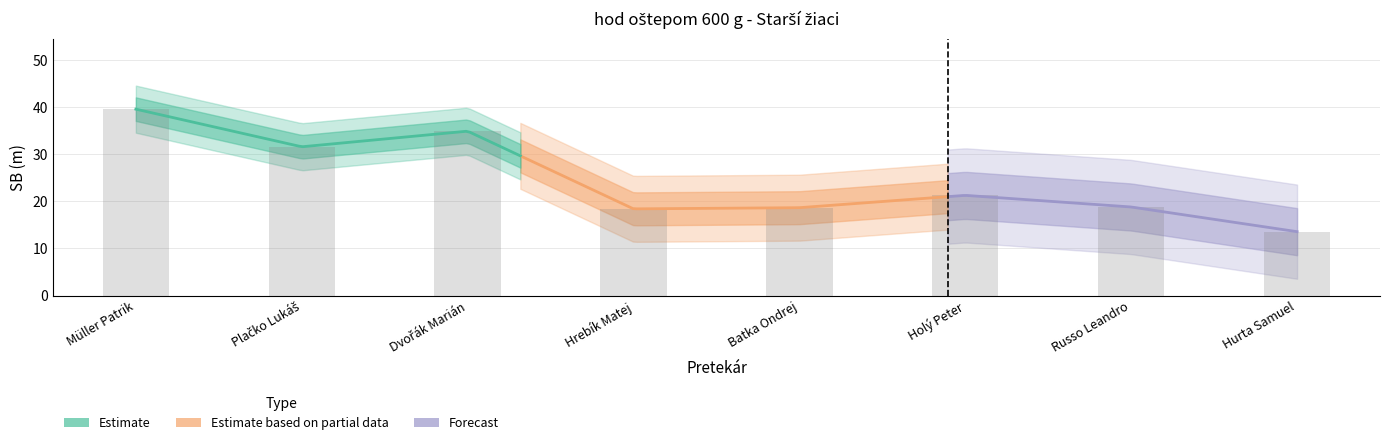

Is it true that the value at Dvořák Marián is 34.9?

True